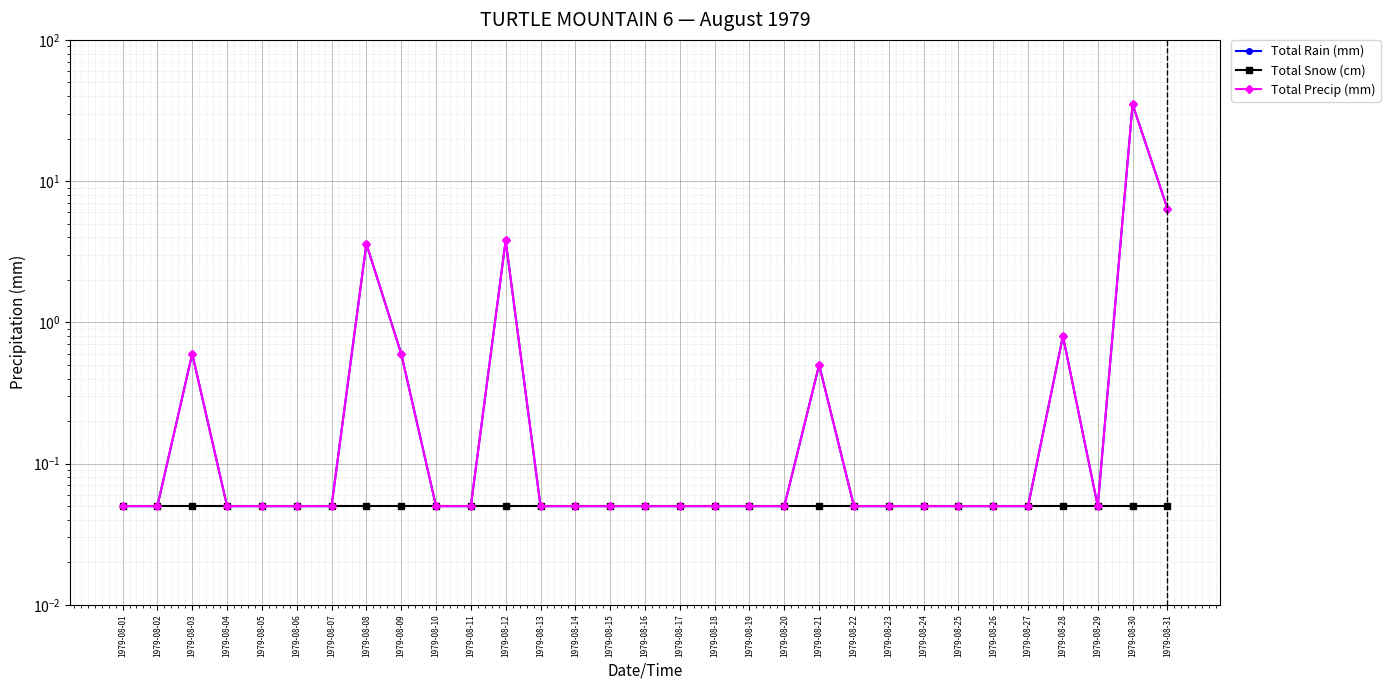

Reading left to right, transcribe all the data shown in this chart.

Total Rain (mm): 0.1	0.1	0.6	0.1	0.1	0.1	0.1	3.6	0.6	0.1	0.1	3.8	0.1	0.1	0.1	0.1	0.1	0.1	0.1	0.1	0.5	0.1	0.1	0.1	0.1	0.1	0.1	0.8	0.1	35.0	6.4
Total Snow (cm): 0.1	0.1	0.1	0.1	0.1	0.1	0.1	0.1	0.1	0.1	0.1	0.1	0.1	0.1	0.1	0.1	0.1	0.1	0.1	0.1	0.1	0.1	0.1	0.1	0.1	0.1	0.1	0.1	0.1	0.1	0.1
Total Precip (mm): 0.1	0.1	0.6	0.1	0.1	0.1	0.1	3.6	0.6	0.1	0.1	3.8	0.1	0.1	0.1	0.1	0.1	0.1	0.1	0.1	0.5	0.1	0.1	0.1	0.1	0.1	0.1	0.8	0.1	35.0	6.4